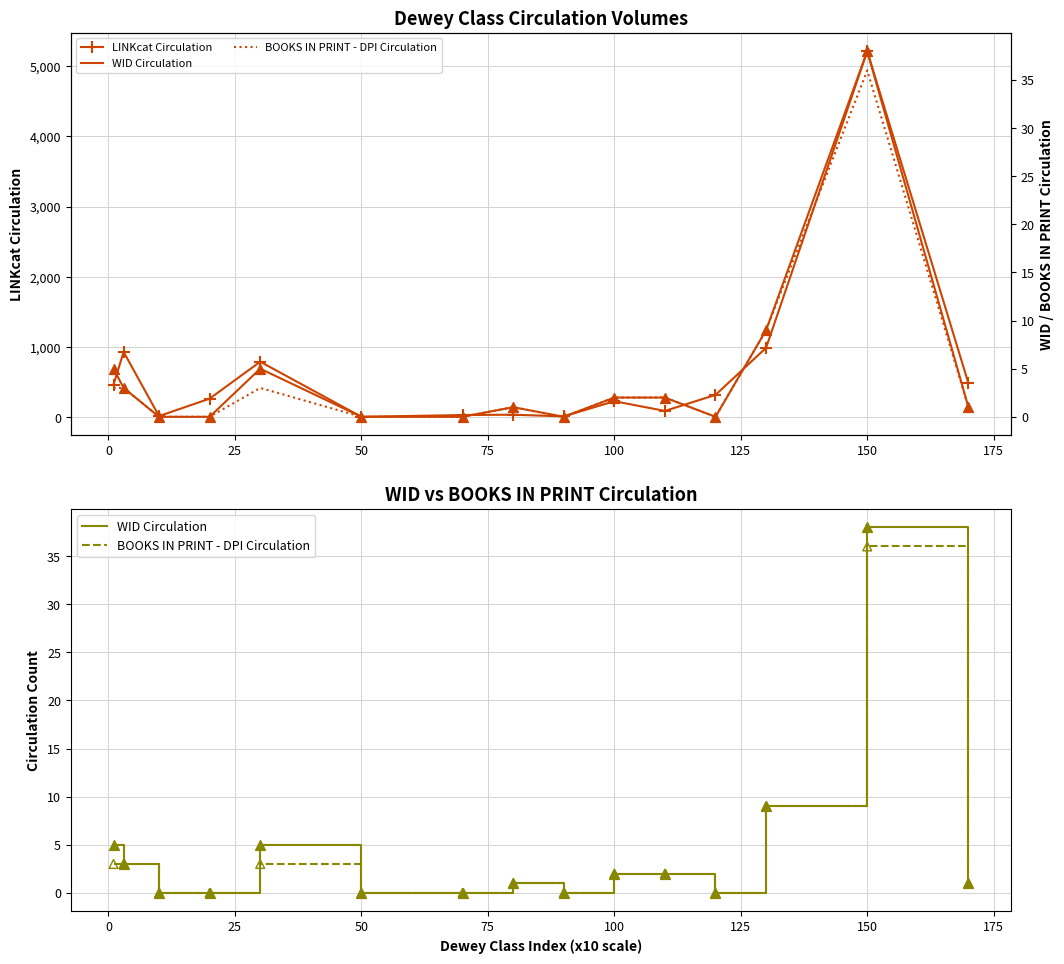

At how many categories does at least one series exceed 501?

4